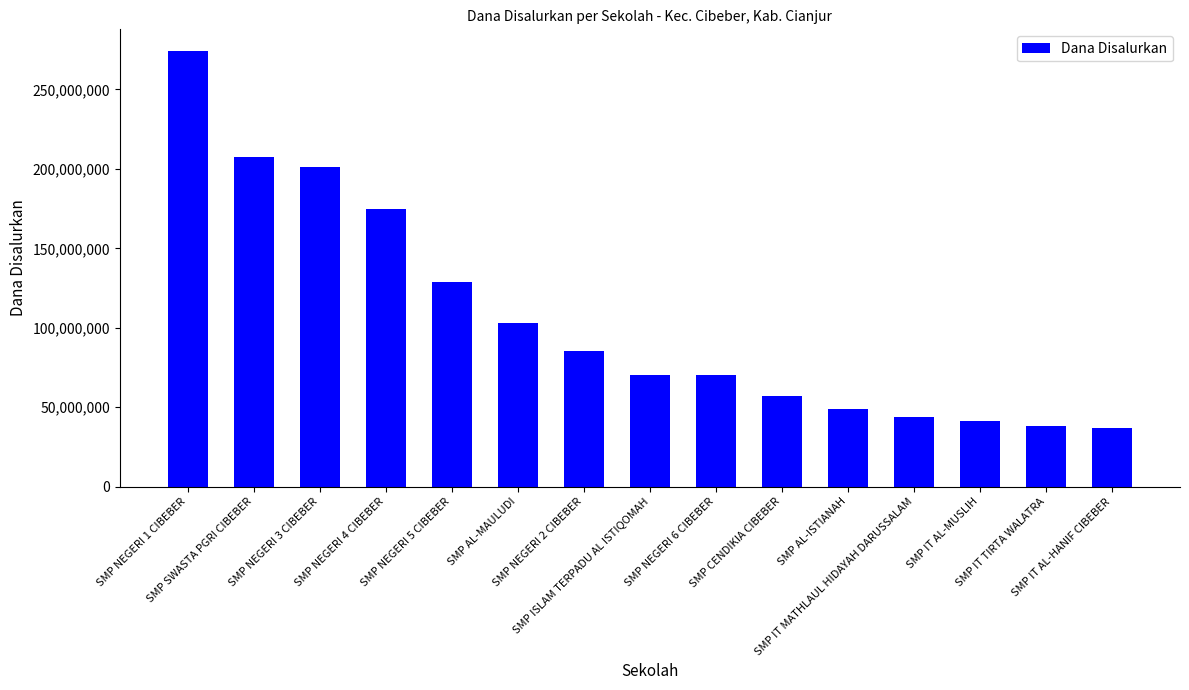

What is the change in value from SMP NEGERI 1 CIBEBER to SMP IT MATHLAUL HIDAYAH DARUSSALAM?

-230250000